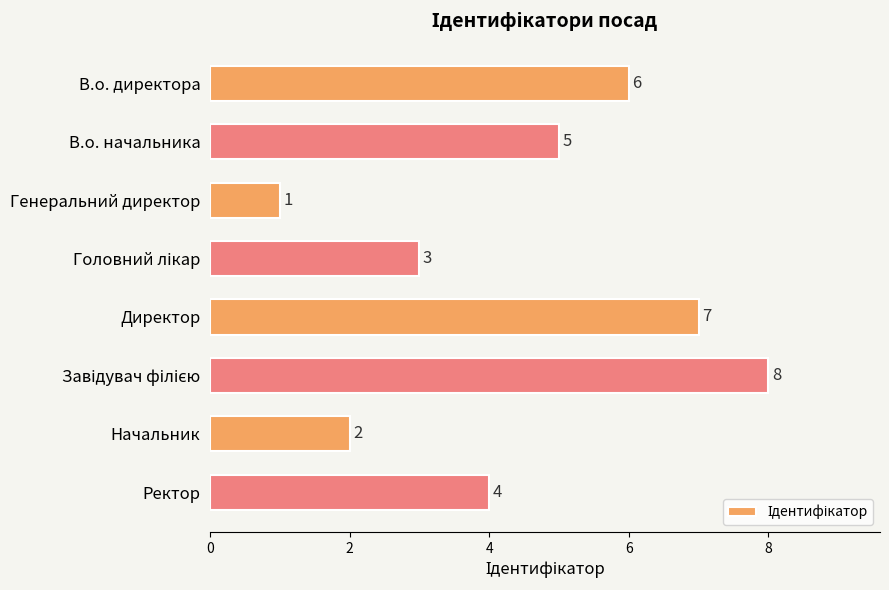

Between Директор and Ректор, which is larger?

Директор